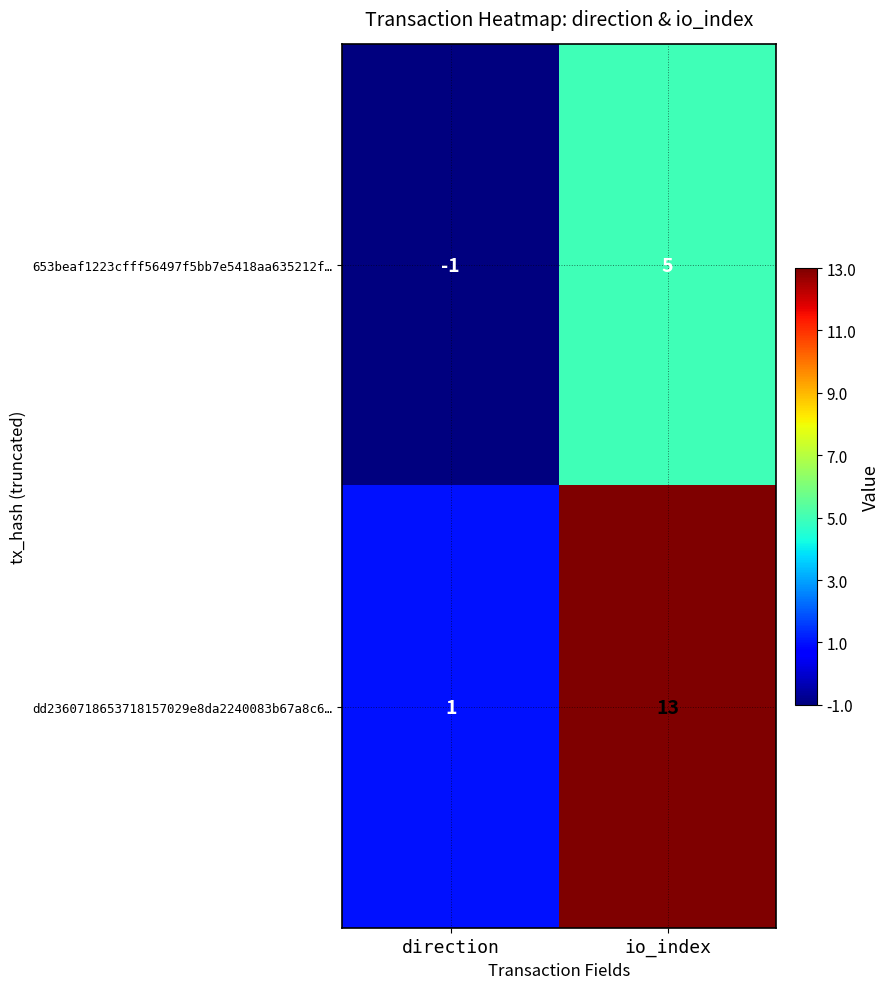

Is the value of dd2360718653718157029e8da2240083b67a8c6… at io_index greater than the value of 653beaf1223cfff56497f5bb7e5418aa635212f… at io_index?

Yes